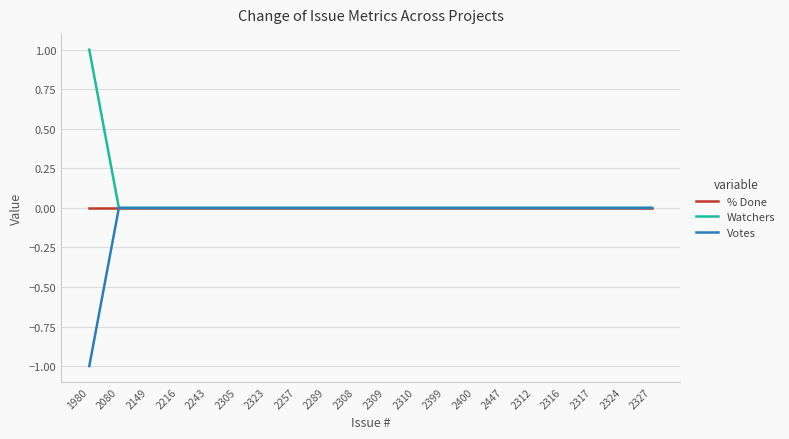

Is it true that Votes equals 1 at 2309?

False